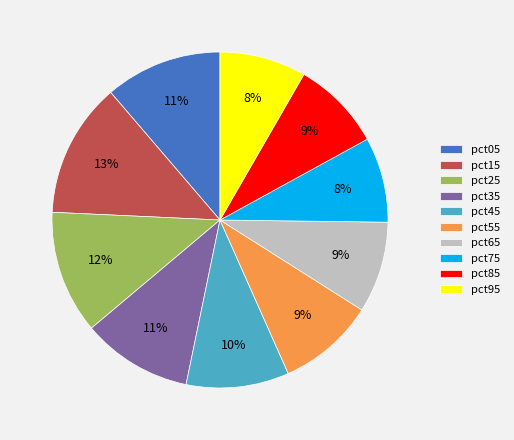

To the nearest percent, what is the combined percentage of pct15 and pct35?

24%